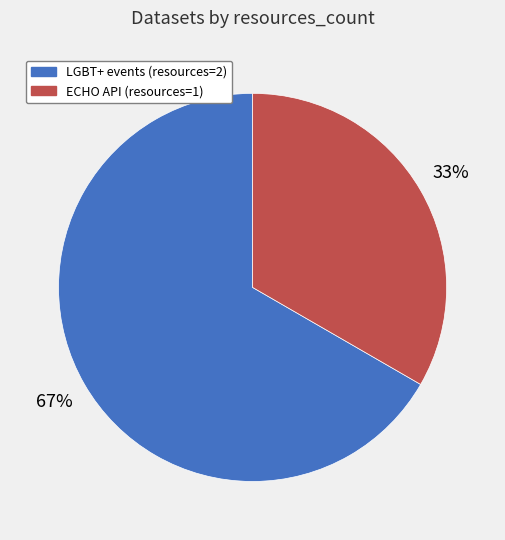

To the nearest percent, what is the average slice percentage?

50%